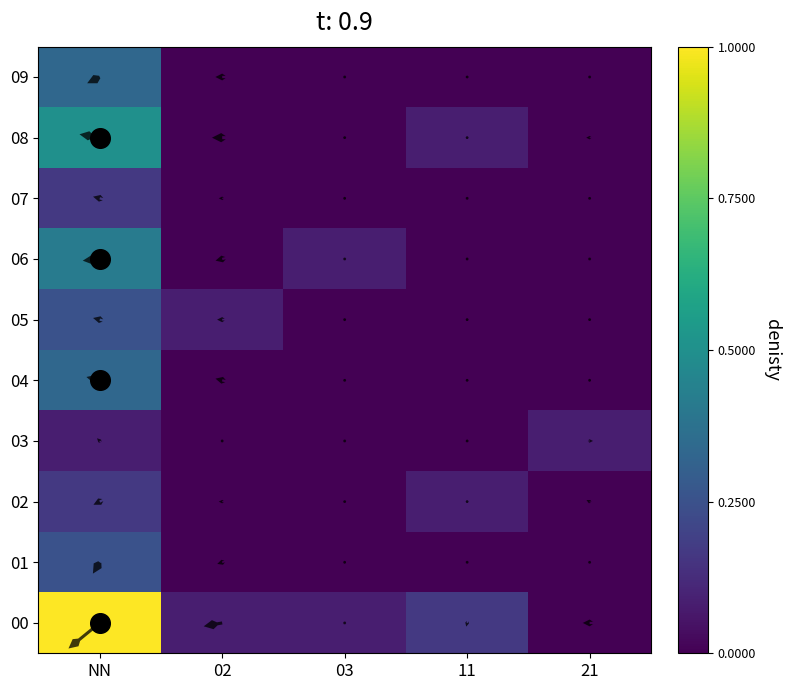

What is the difference between the second highest and second lowest values in the 05 series?

0.1